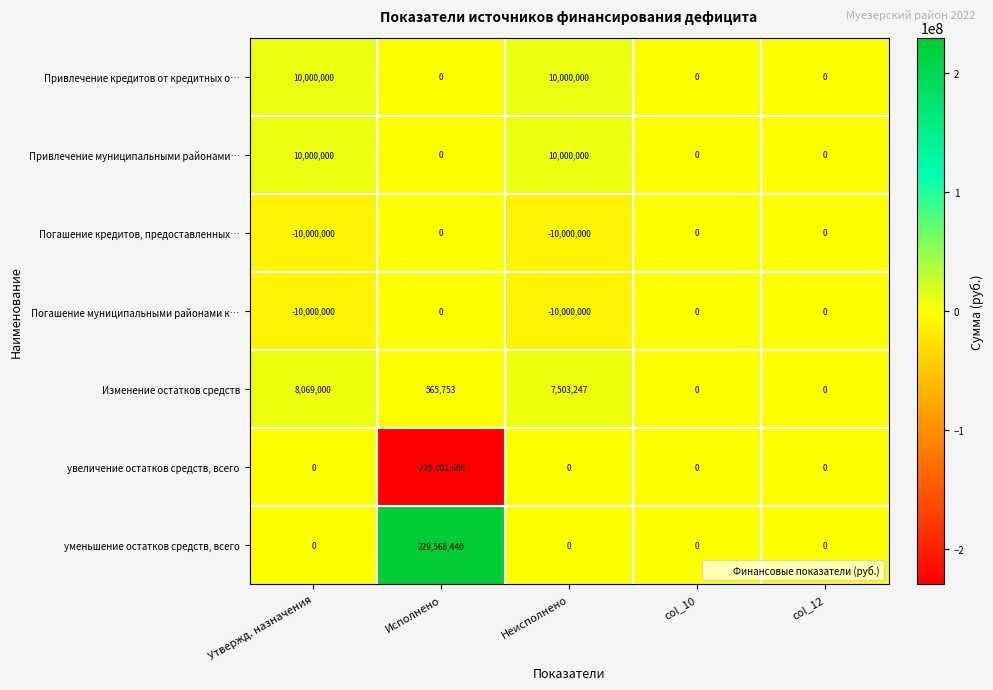

Read the Изменение остатков средств value at Утвержд. назначения, to the nearest 50.

8069000